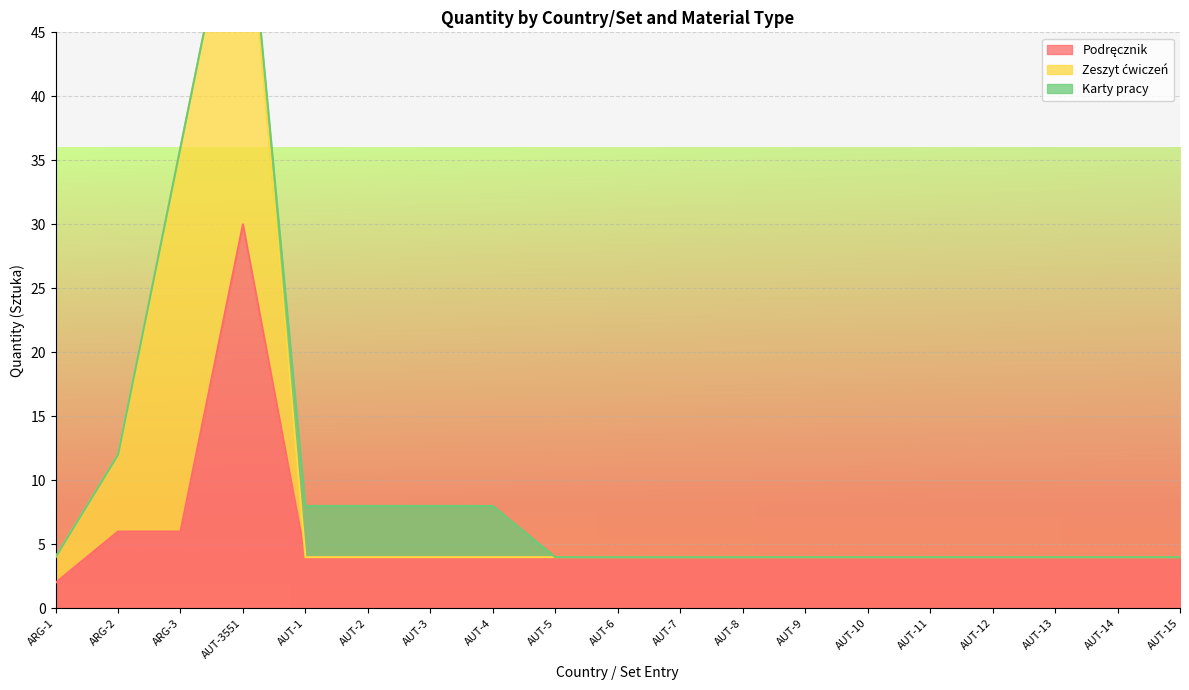

Where is Zeszyt ćwiczeń nearest to the value 15?

ARG-2